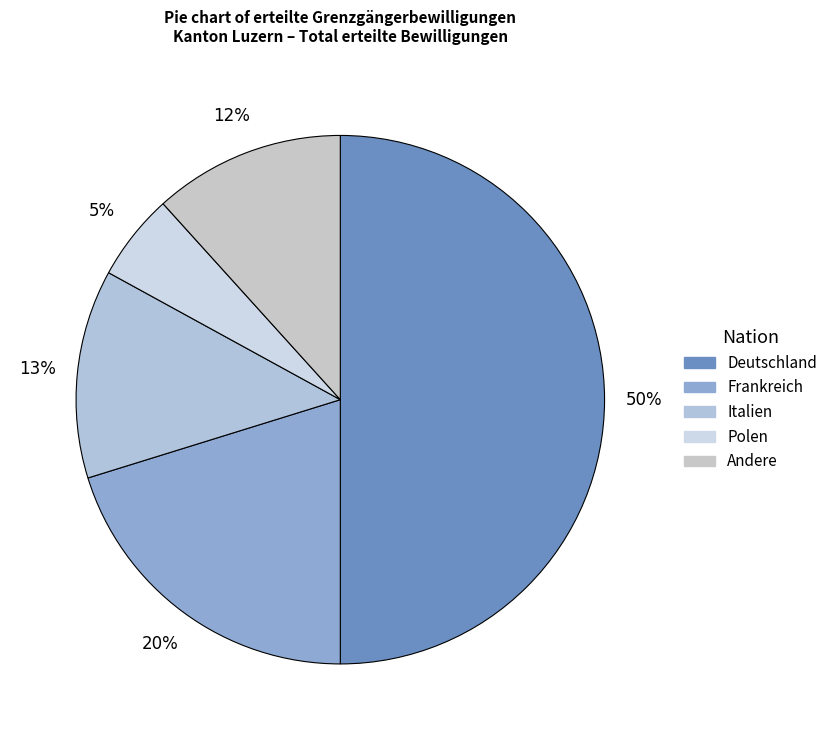

Which category has the biggest portion of the pie?

Deutschland